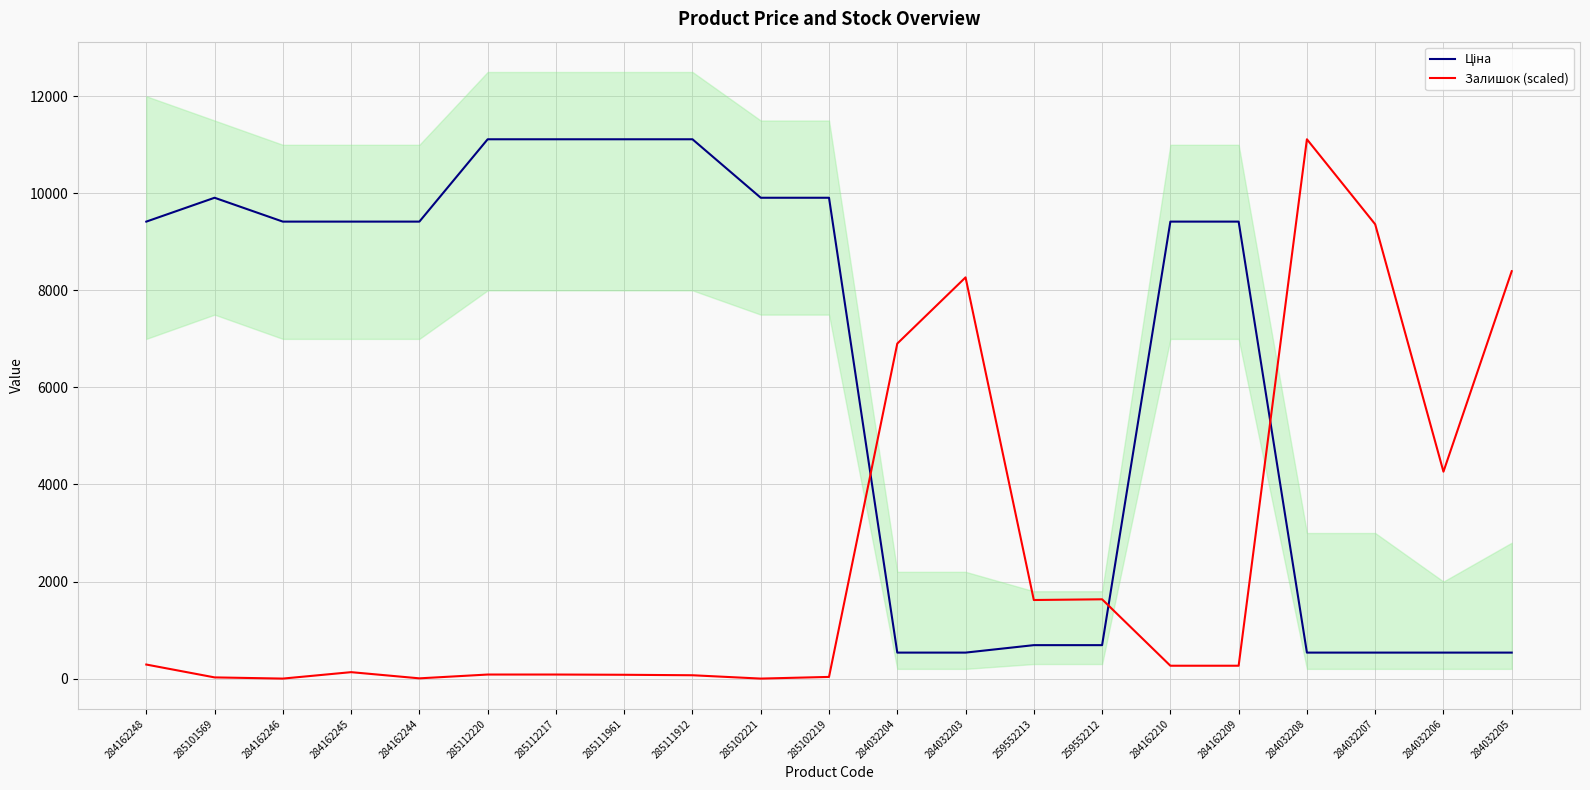

True or false: Ціна and Залишок (scaled) cross at least once.

True